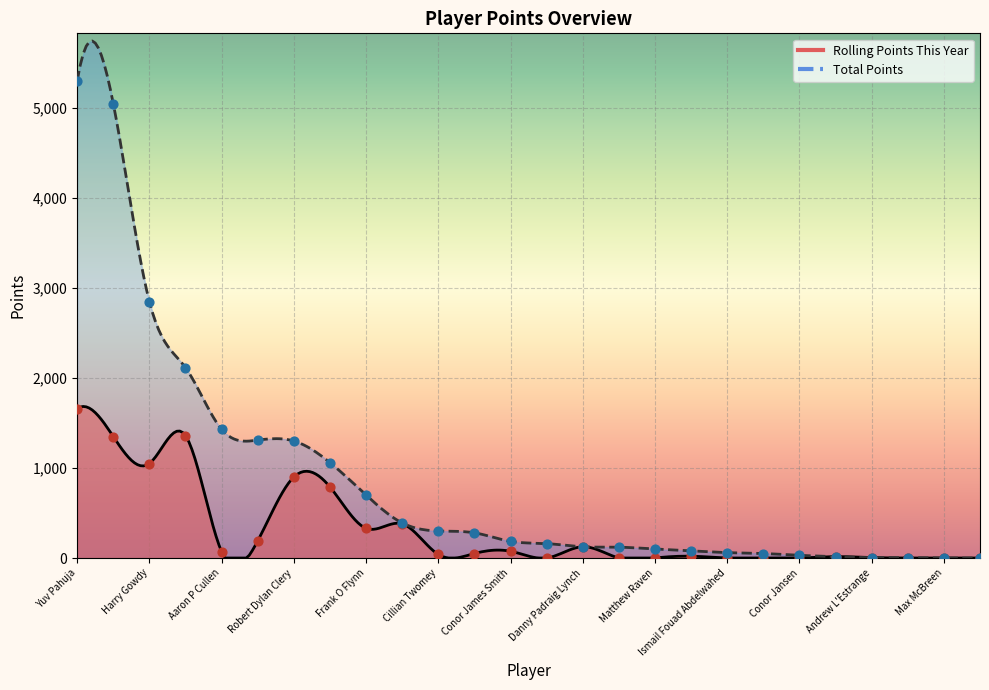

Which series has the largest Y range (max minus min)?

Total Points